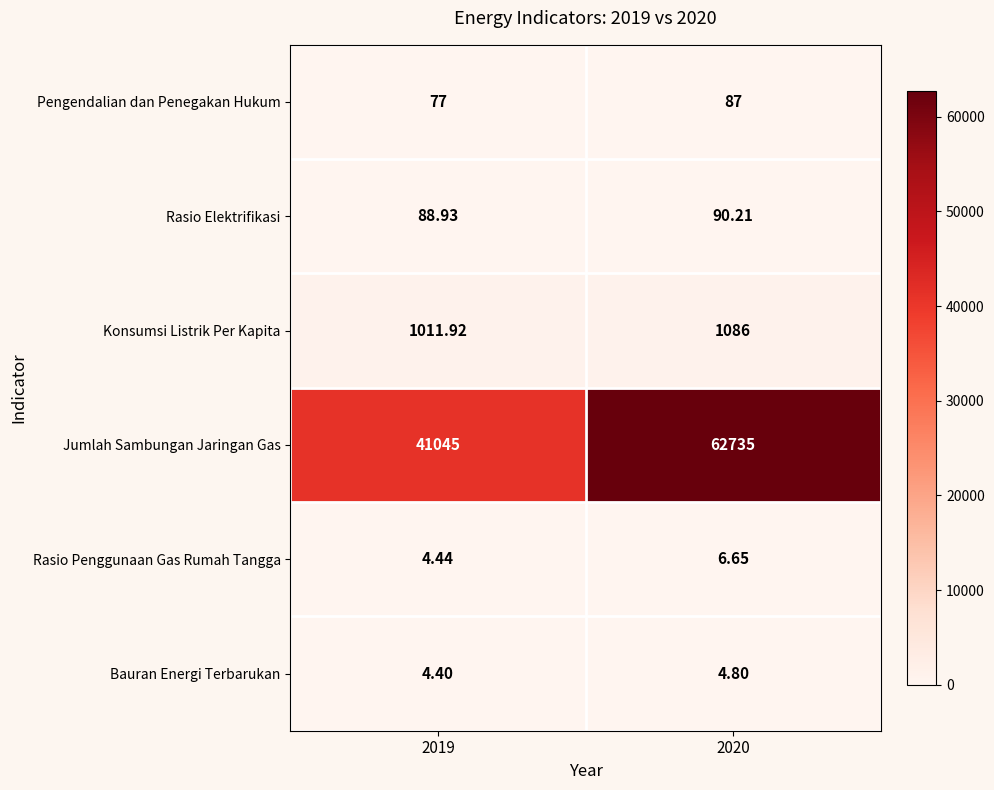

What is the maximum value shown in the chart?

62735.0